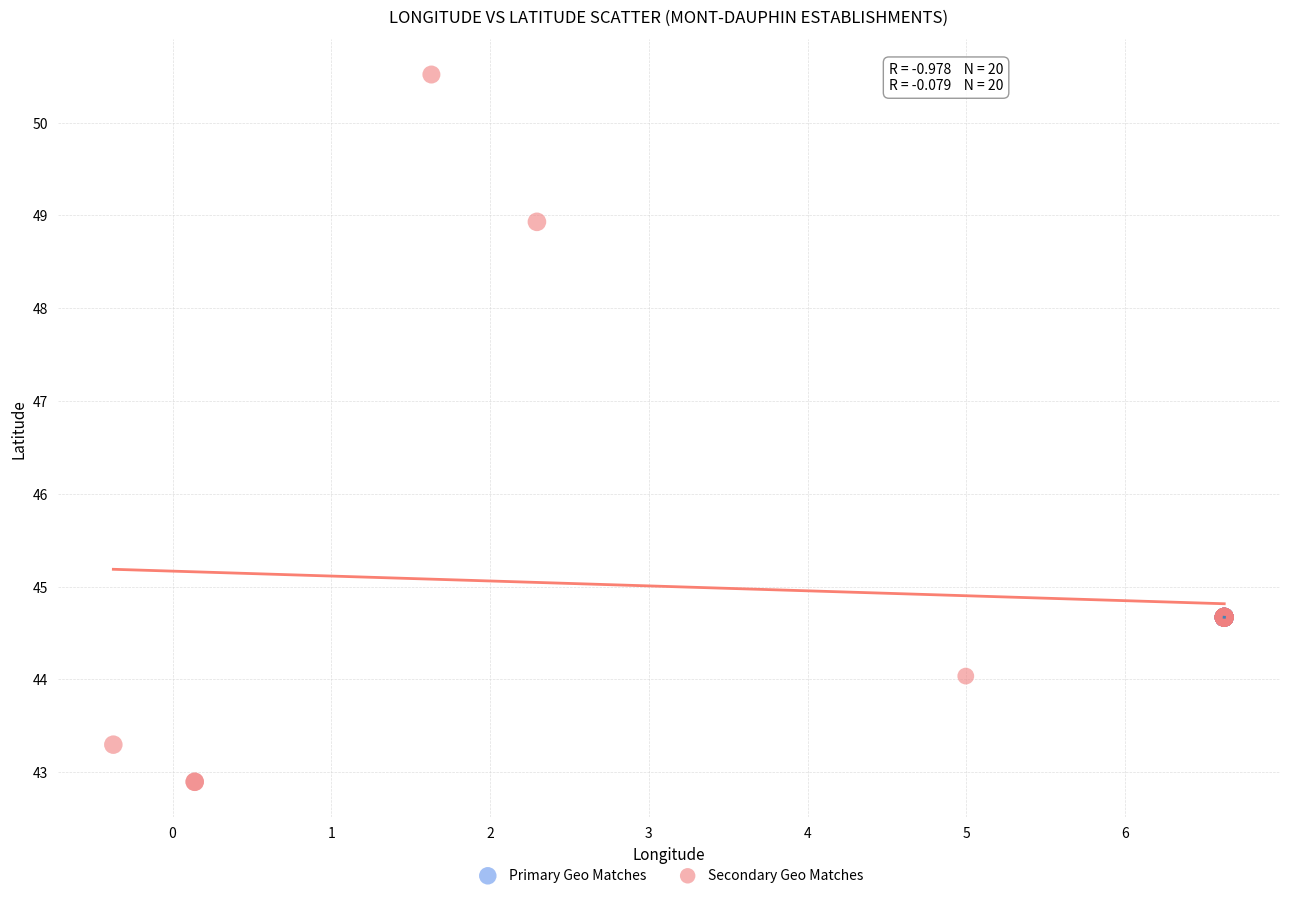

Which series contains the lowest Y value?

Secondary Geo Matches